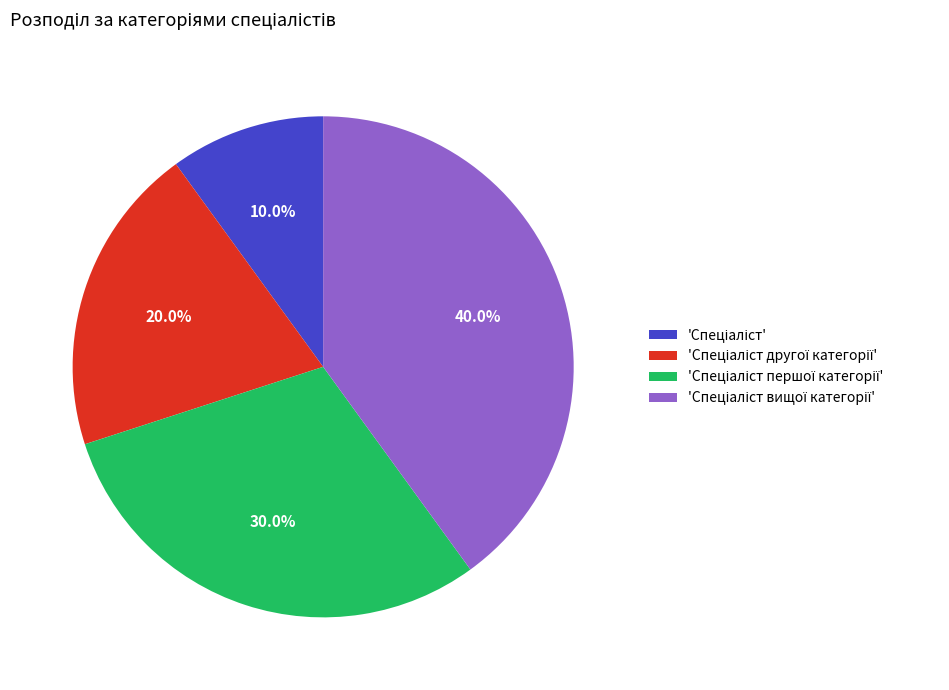

Is there a majority slice in this chart?

No